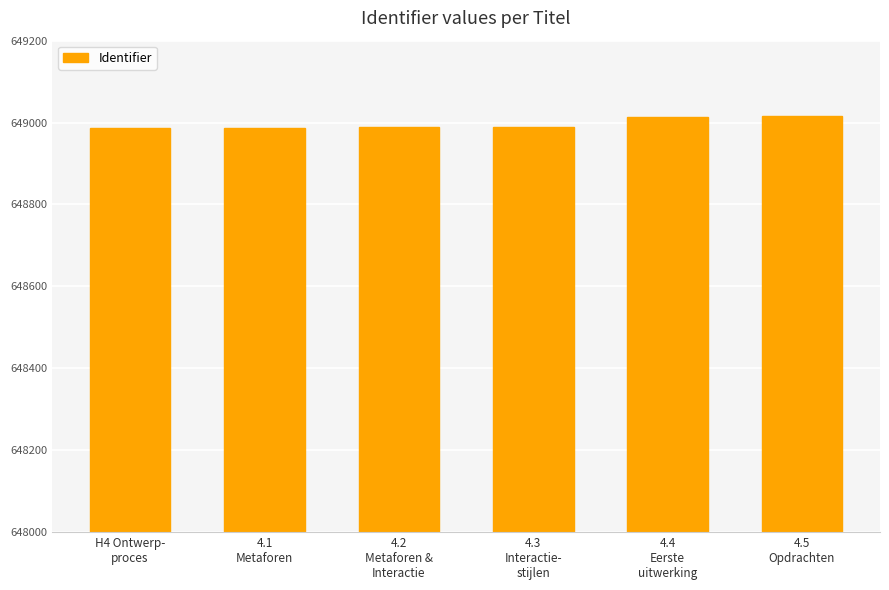

What is the change in value from H4 Ontwerp-
proces to 4.3
Interactie-
stijlen?

+4